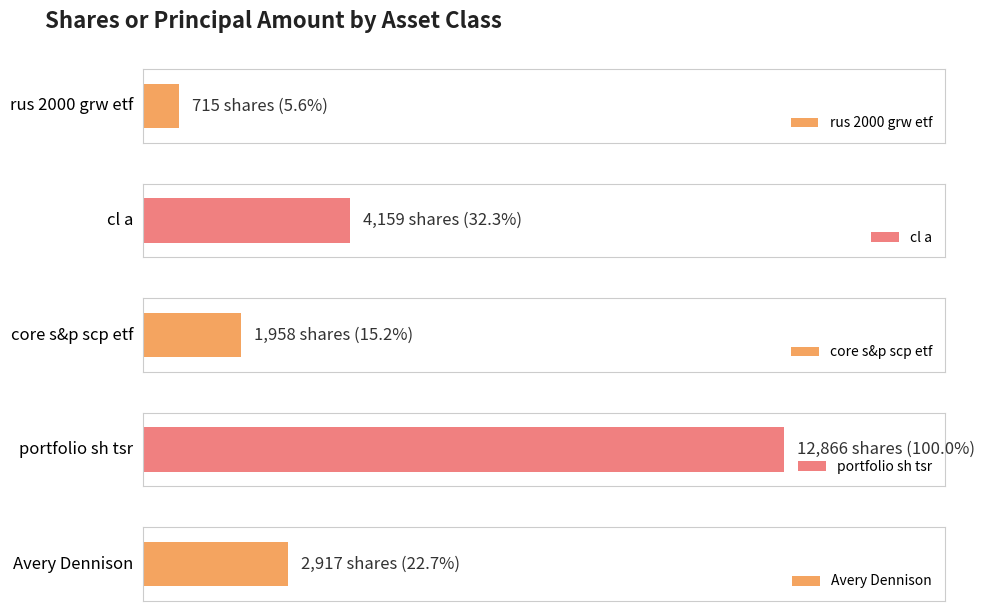

True or false: Shares or principal amount has a value of -8828 at portfolio sh tsr.

False